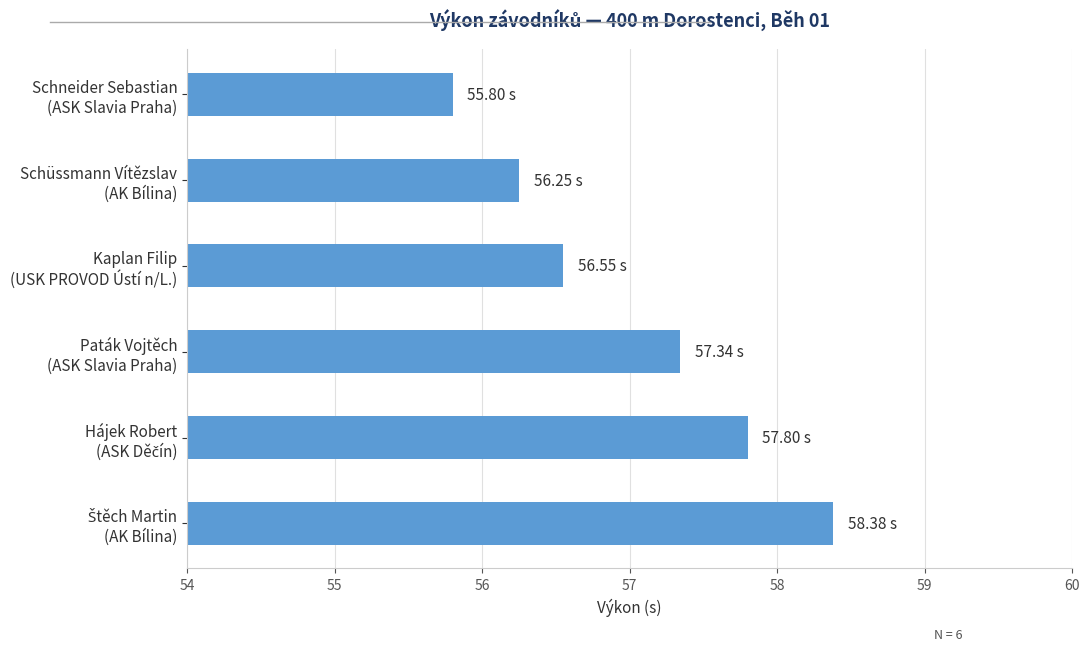

What is the average value?

57.0